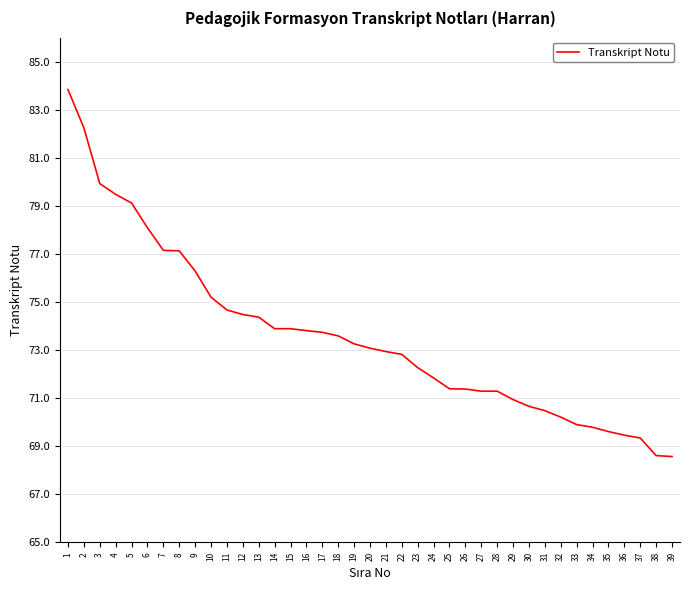

How many categories are shown in the chart?

39